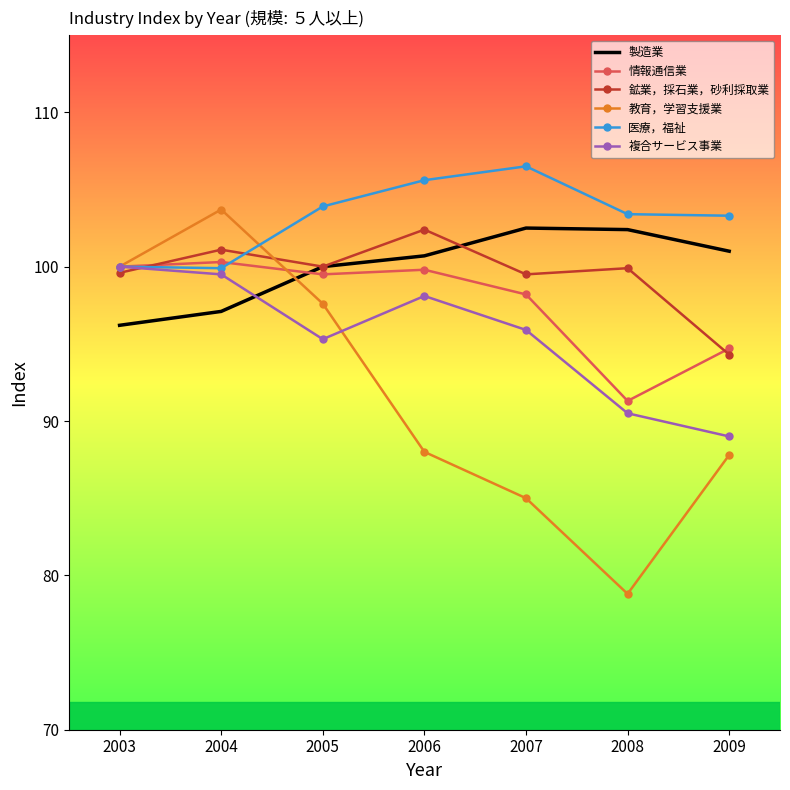

Is the value of 教育，学習支援業 at 2008 greater than the value of 製造業 at 2005?

No